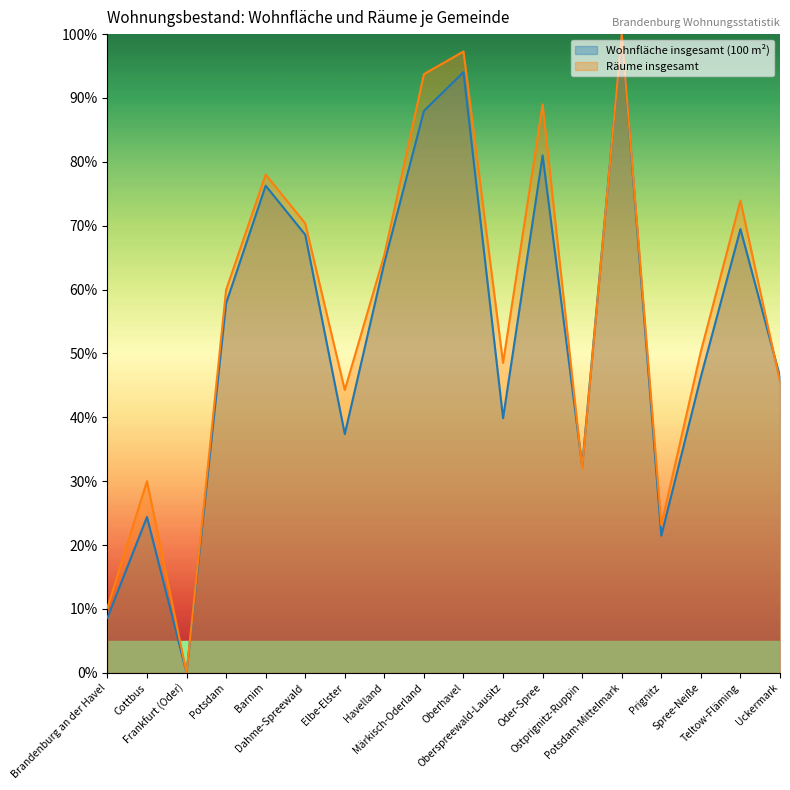

Where do Räume insgesamt and Wohnfläche insgesamt (100 m²) first cross each other?

Oder-Spree and Ostprignitz-Ruppin